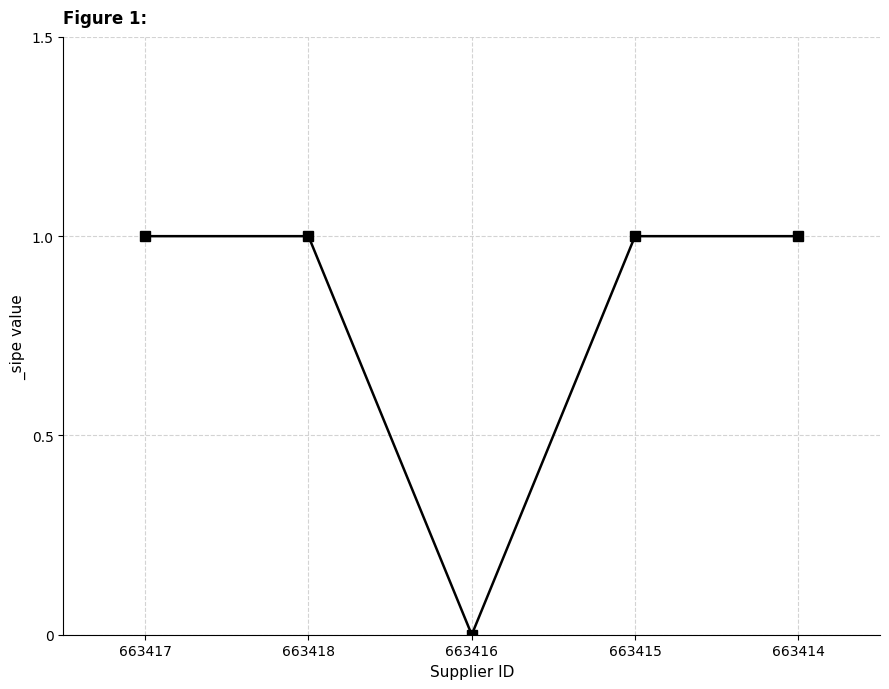

True or false: the data shows 1 at 663415.

True